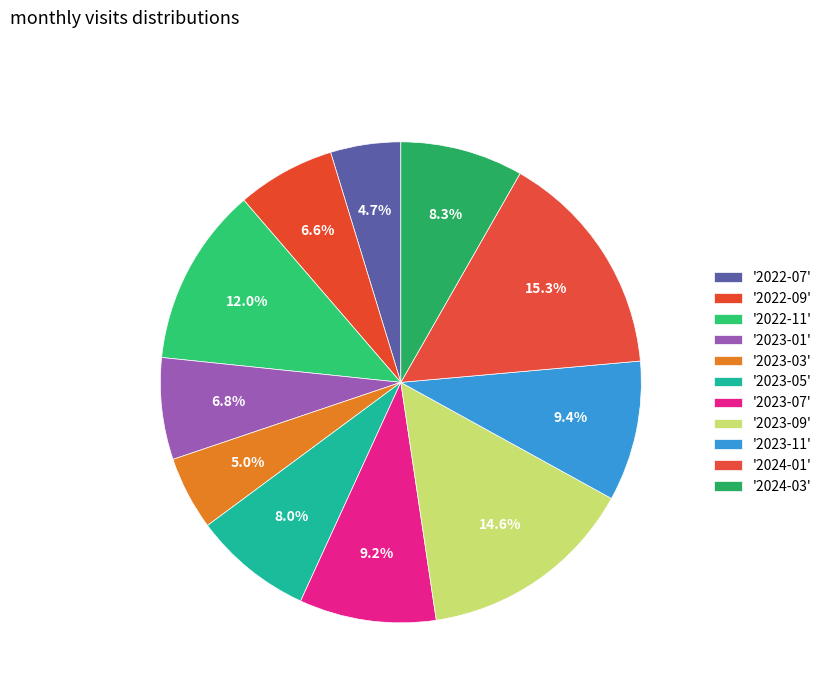

Is there a majority slice in this chart?

No